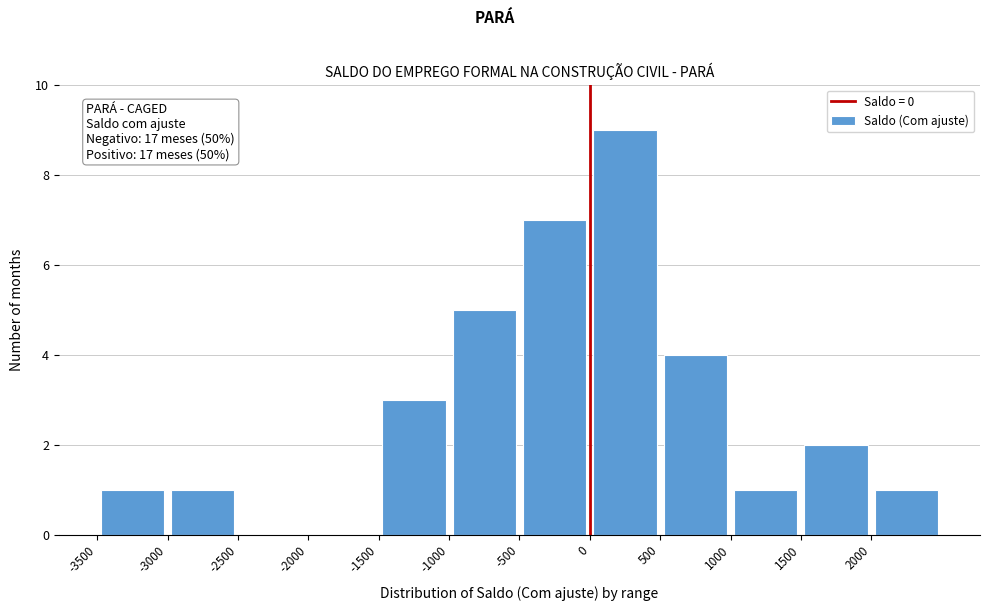

Which range on the x-axis has the tallest bar?

0 to 500